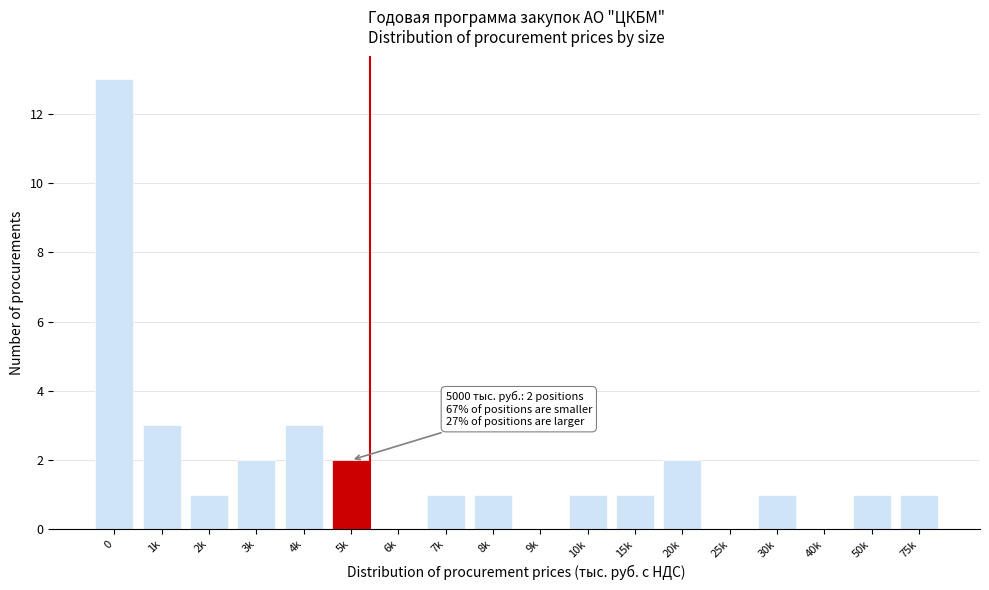

Reading left to right, extract all data points from this chart.

0=13	1k=3	2k=1	3k=2	4k=3	5k=2	6k=0	7k=1	8k=1	9k=0	10k=1	15k=1	20k=2	25k=0	30k=1	40k=0	50k=1	75k=1